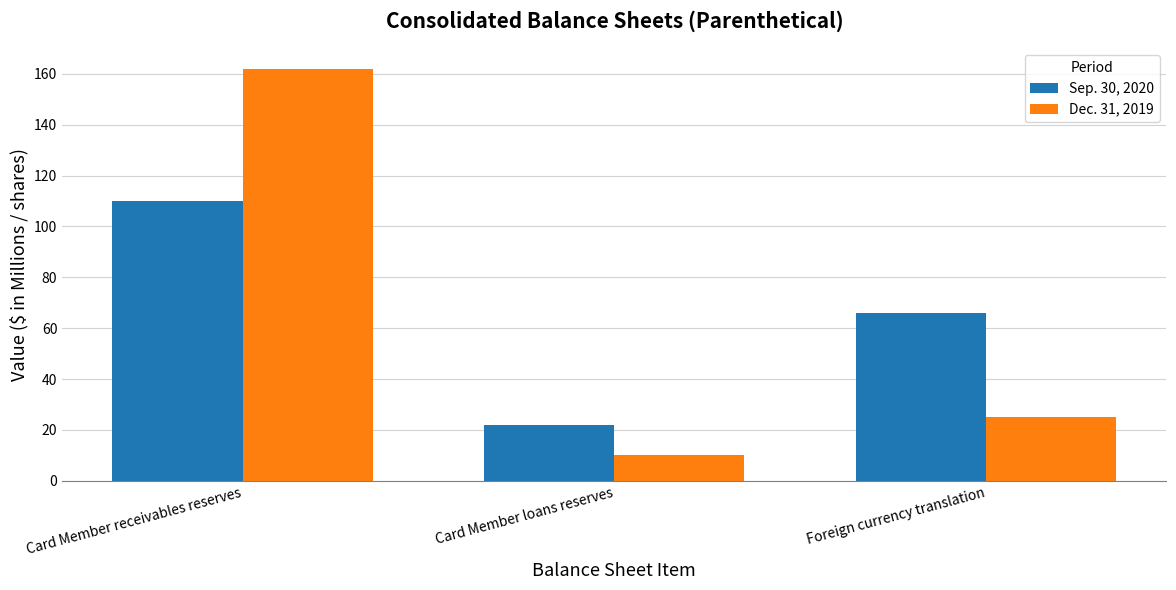

How many data points does each series have?

3